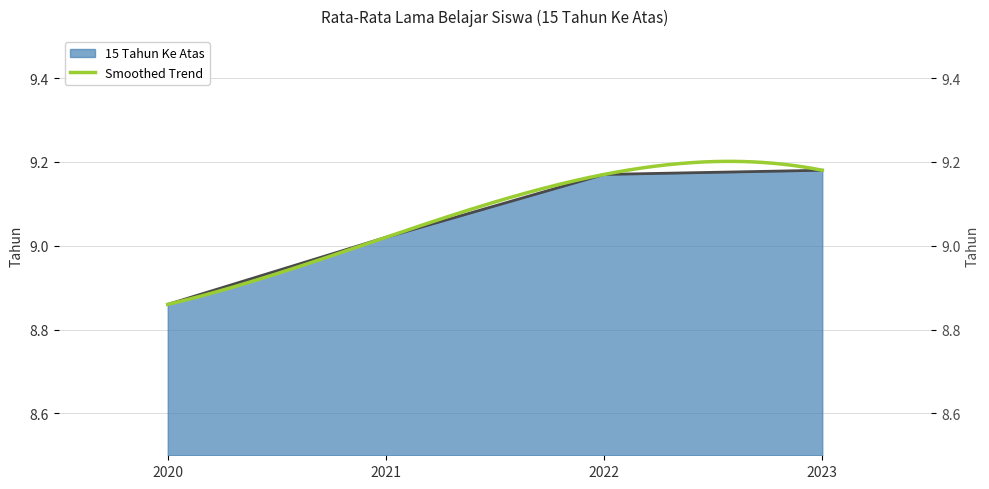

What is the average value?

9.1